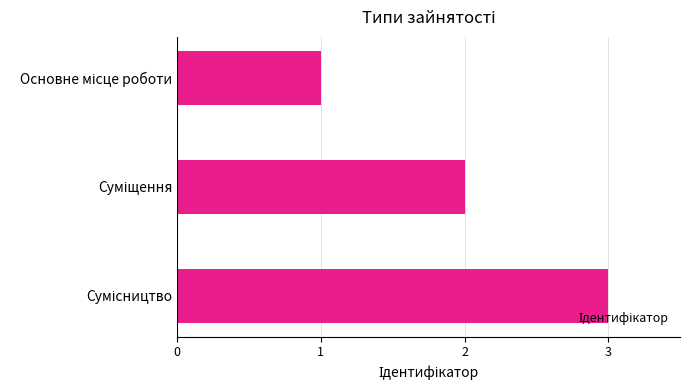

What is the sum of all values?

6